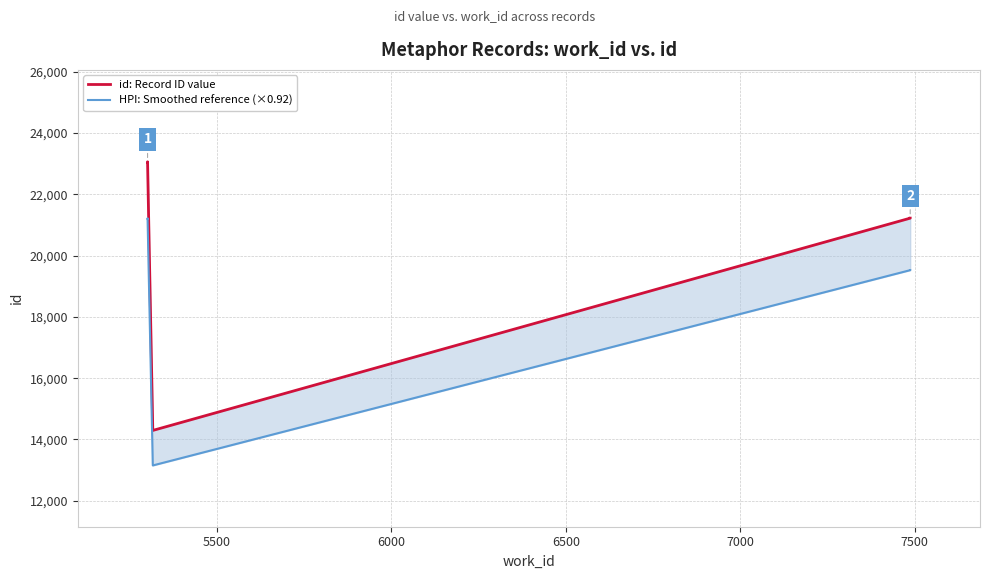

True or false: id: Record ID value and HPI: Smoothed reference (×0.92) cross at least once.

False